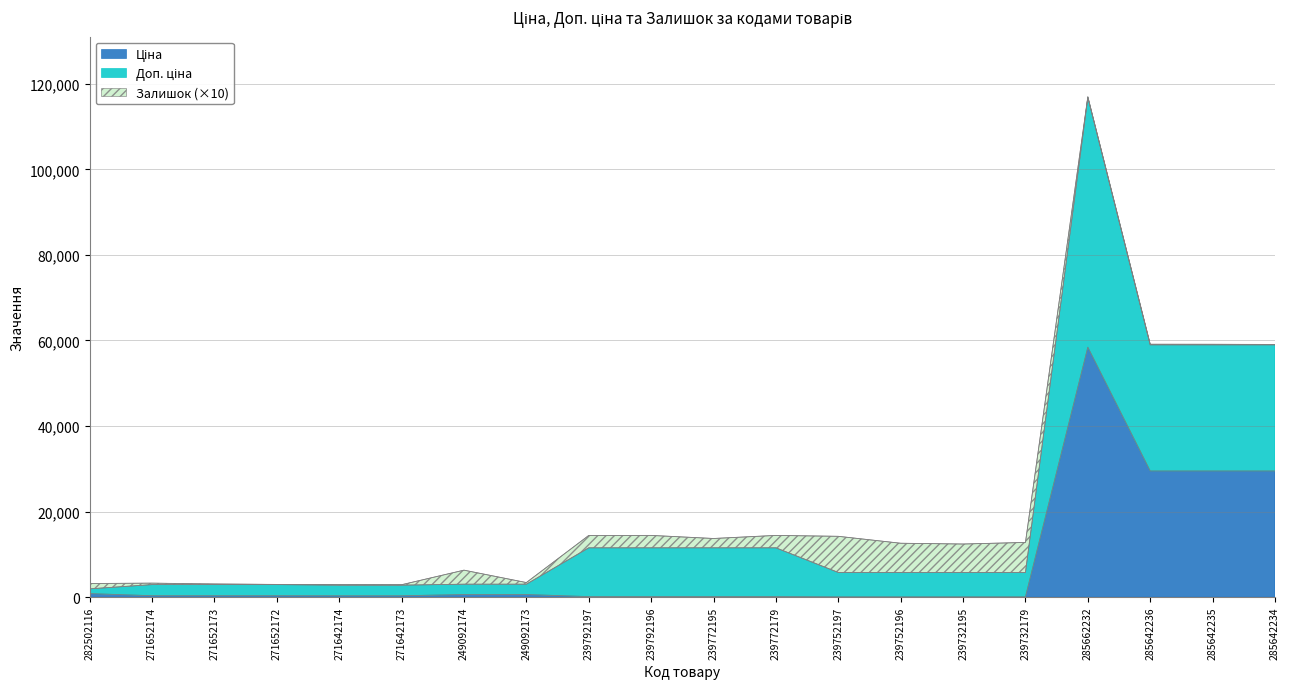

What is the value of the Ціна point at the 2nd from the left?

324.8